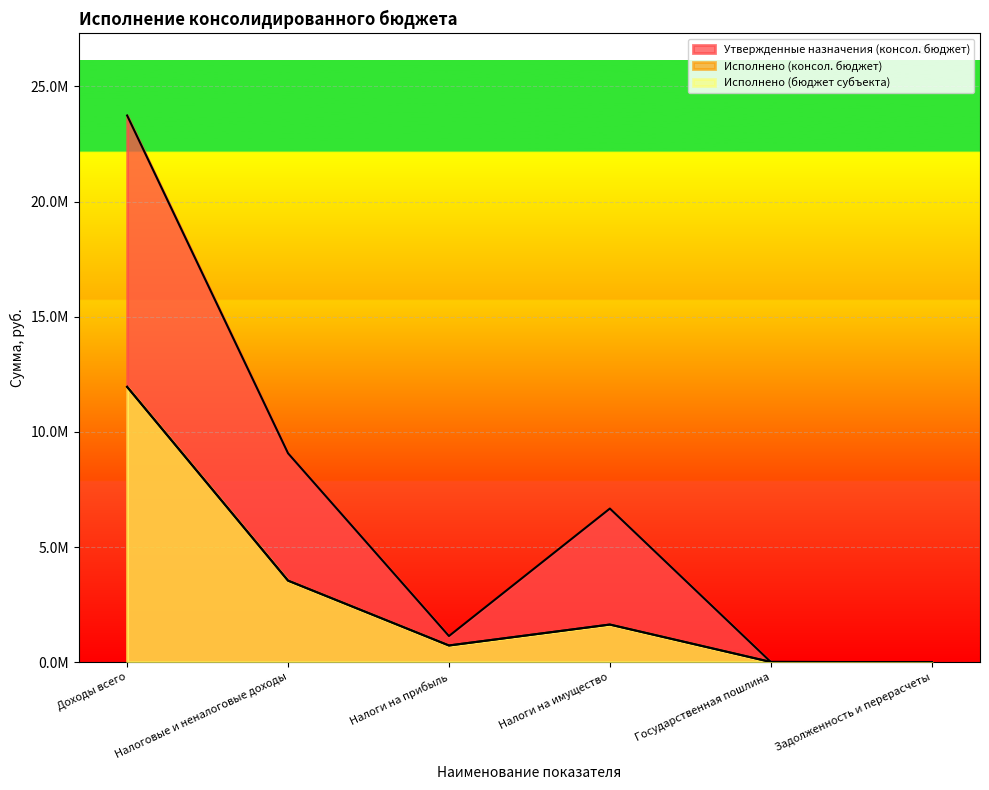

What value does the Исполнено (бюджет субъекта) series have at Государственная пошлина?

9110.0